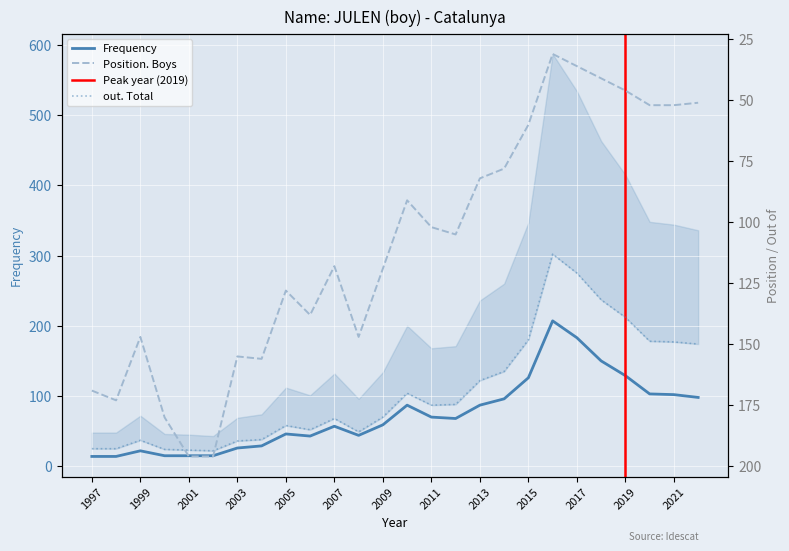

True or false: Position. Boys has a value of 48 at 2001.

False